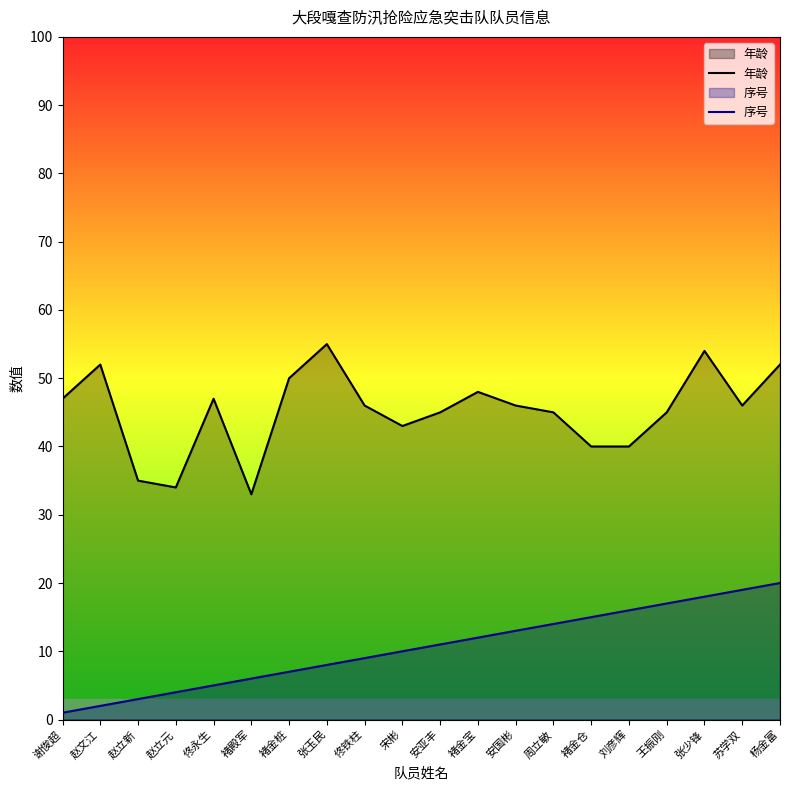

Which series has the widest spread of values?

年龄